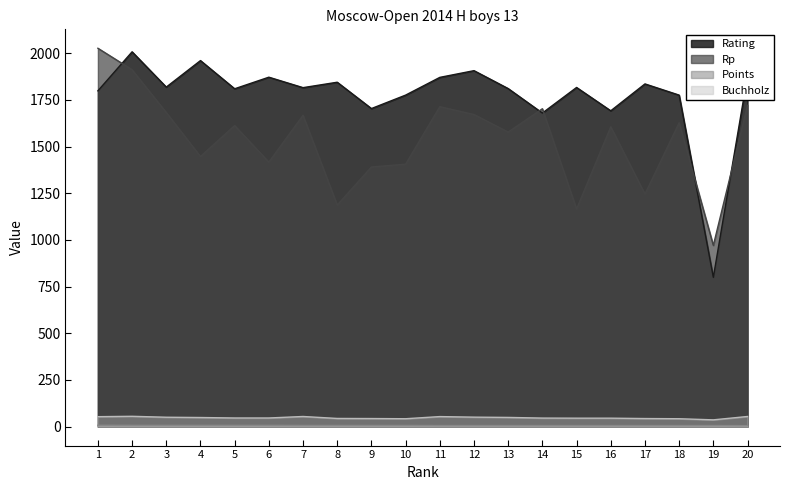

At which label is Rp closest to 1499?

4